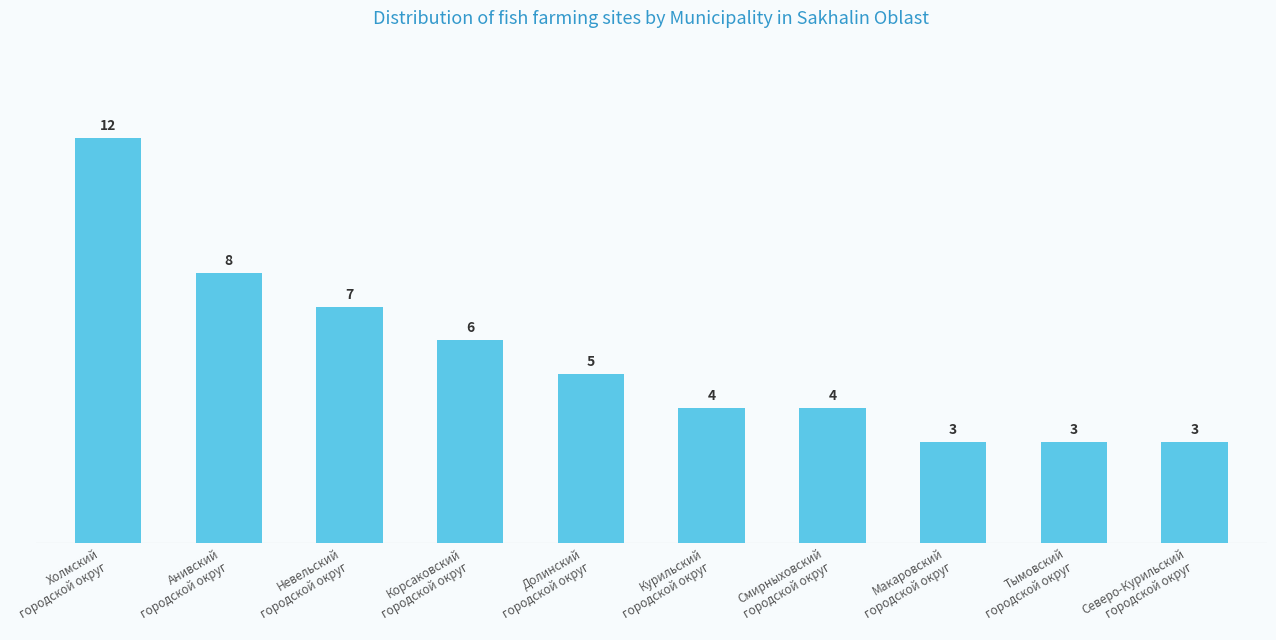

What is the maximum value shown in the chart?

12